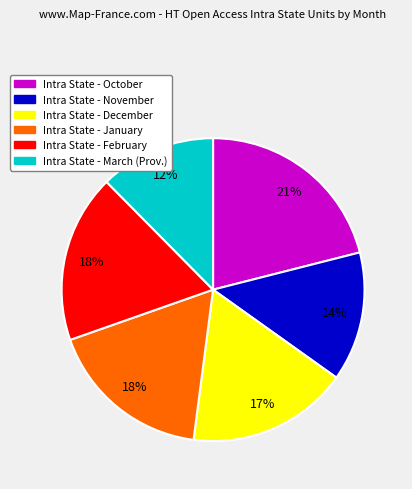

To the nearest percent, what is the average slice percentage?

17%